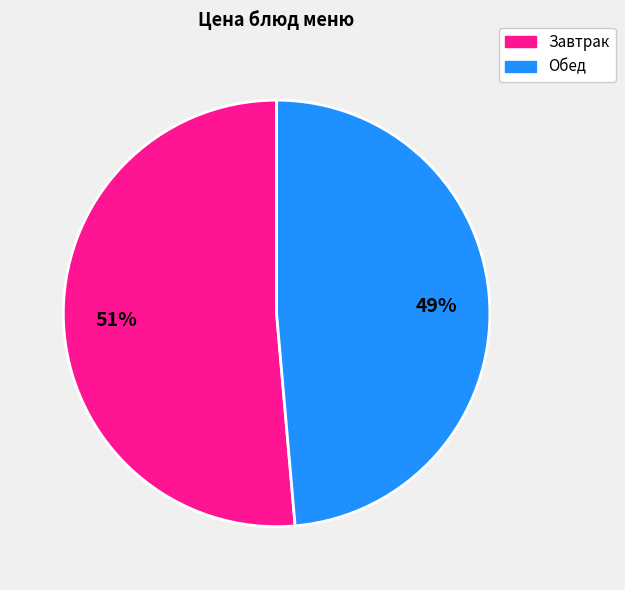

To the nearest percent, what is the average slice percentage?

50%